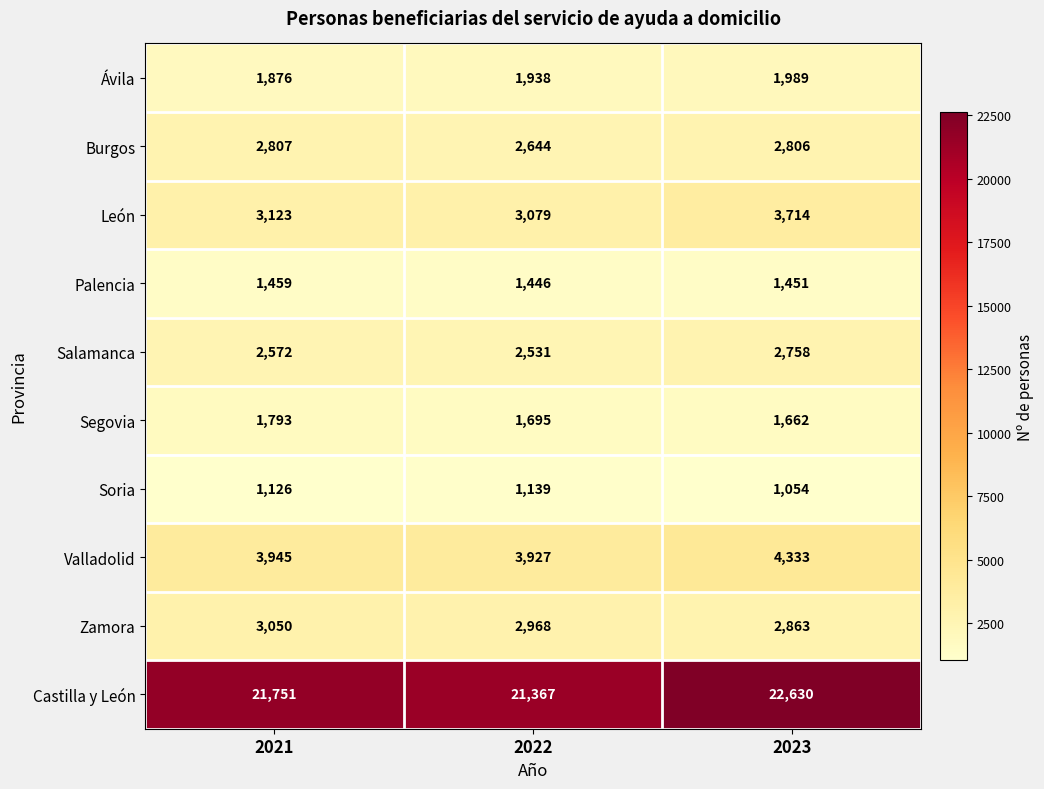

Which series changed the most between 2021 and 2023?

Castilla y León